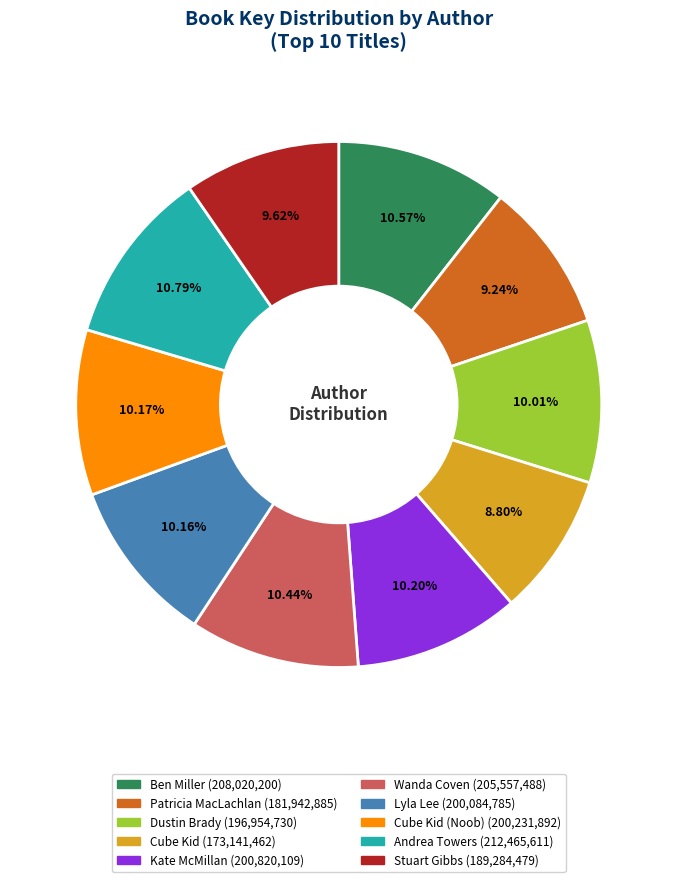

Is there any slice that represents more than half of the pie?

No